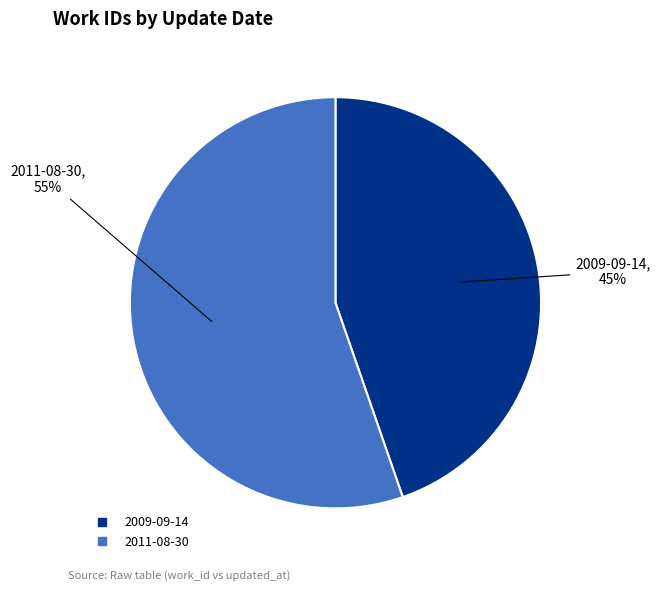

The 2009-09-14 slice represents 51% of the pie. True or false?

False